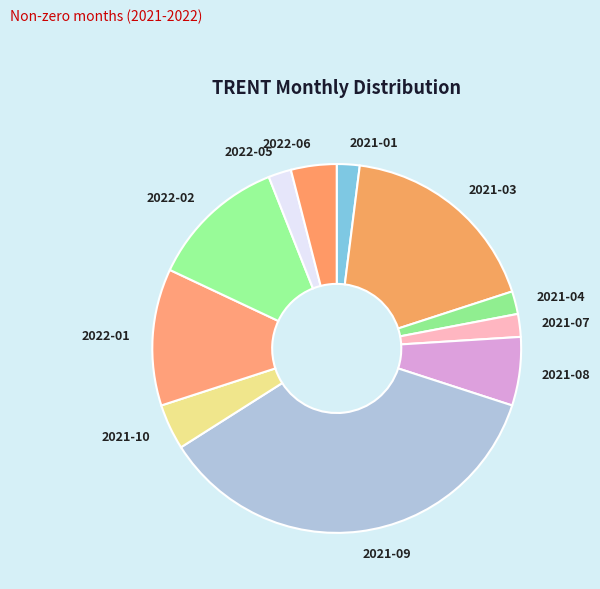

Does 2022-06 account for over 50% of the chart?

No